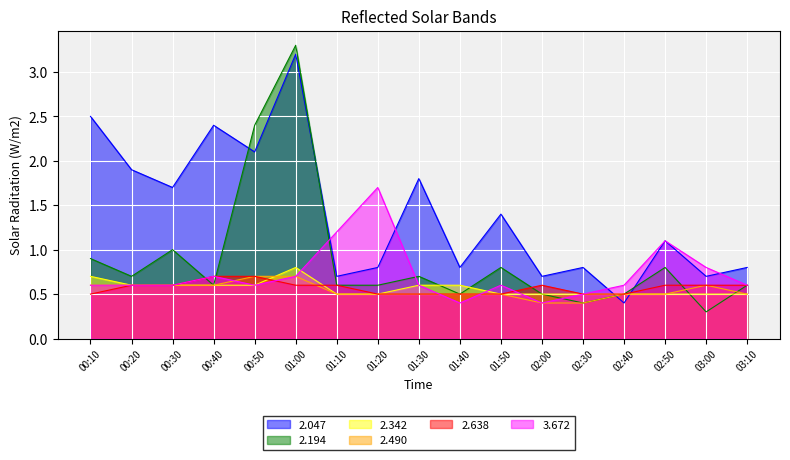

After their last crossing, which series has the higher values:   2.194 or   2.490?

  2.194